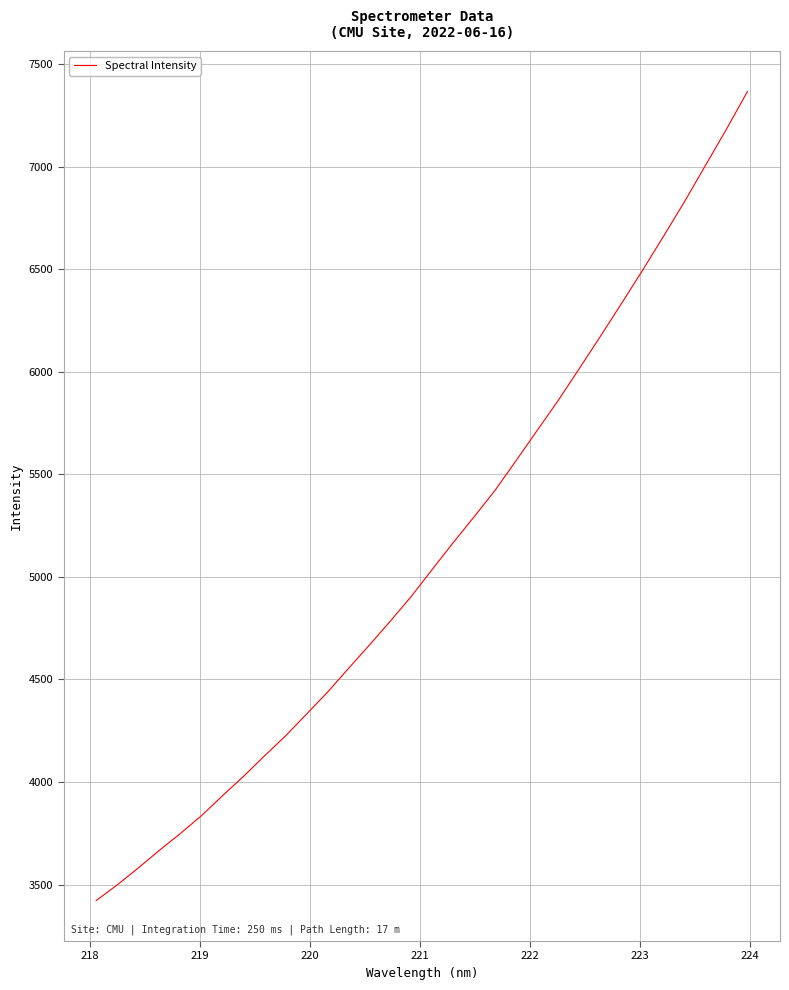

What is the average value?

5121.3